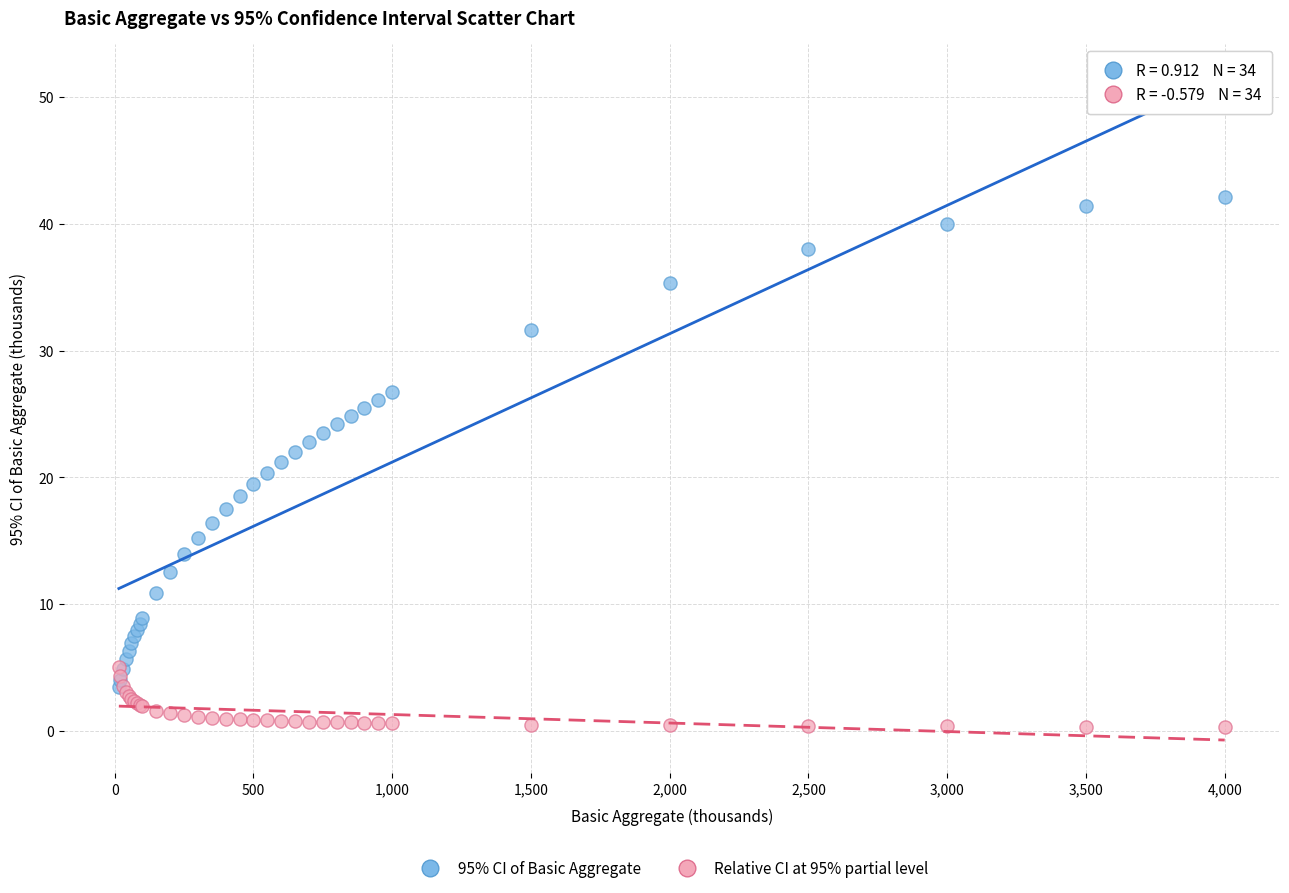

What are all the series names shown in the legend?

95% CI of Basic Aggregate, Relative CI at 95% partial level